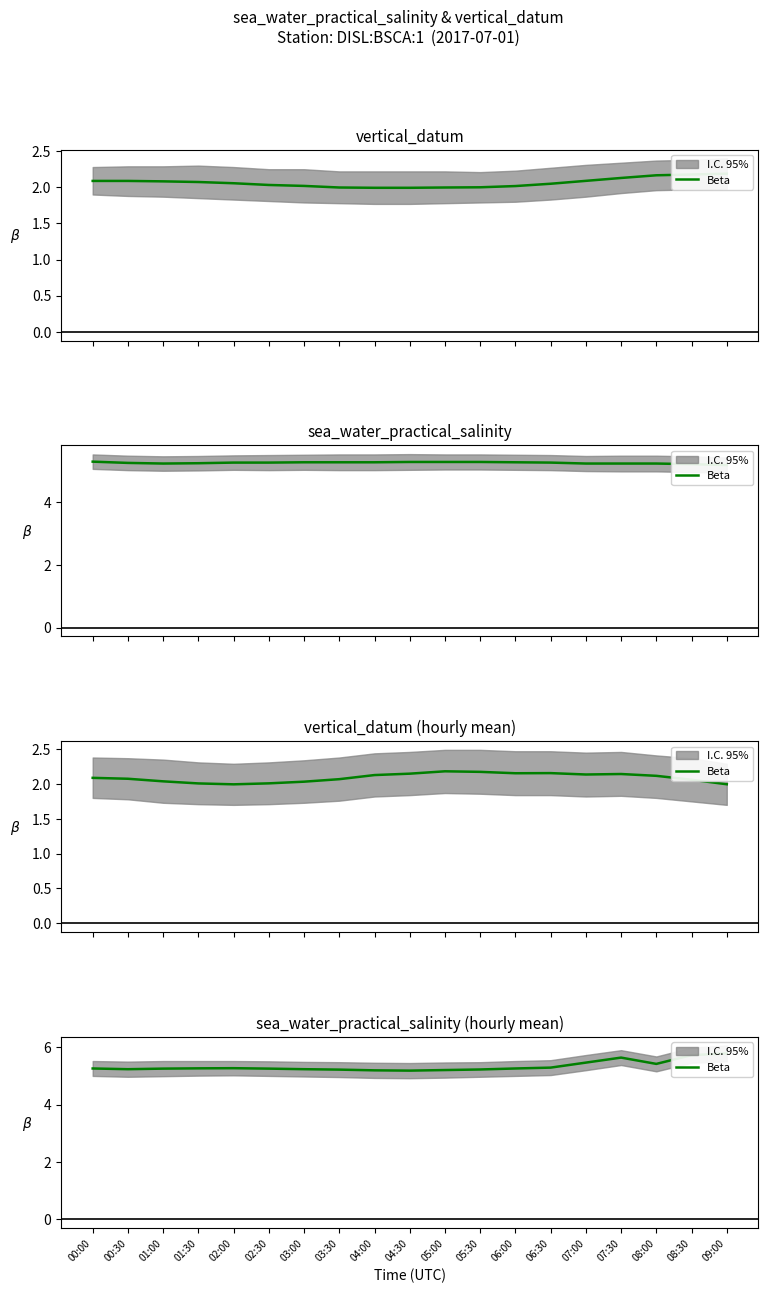

What is the change in value from 07:00 to 07:30?

+0.2